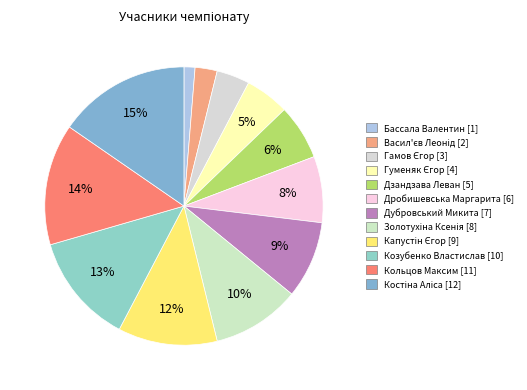

Which slice is the largest?

Костіна Аліса